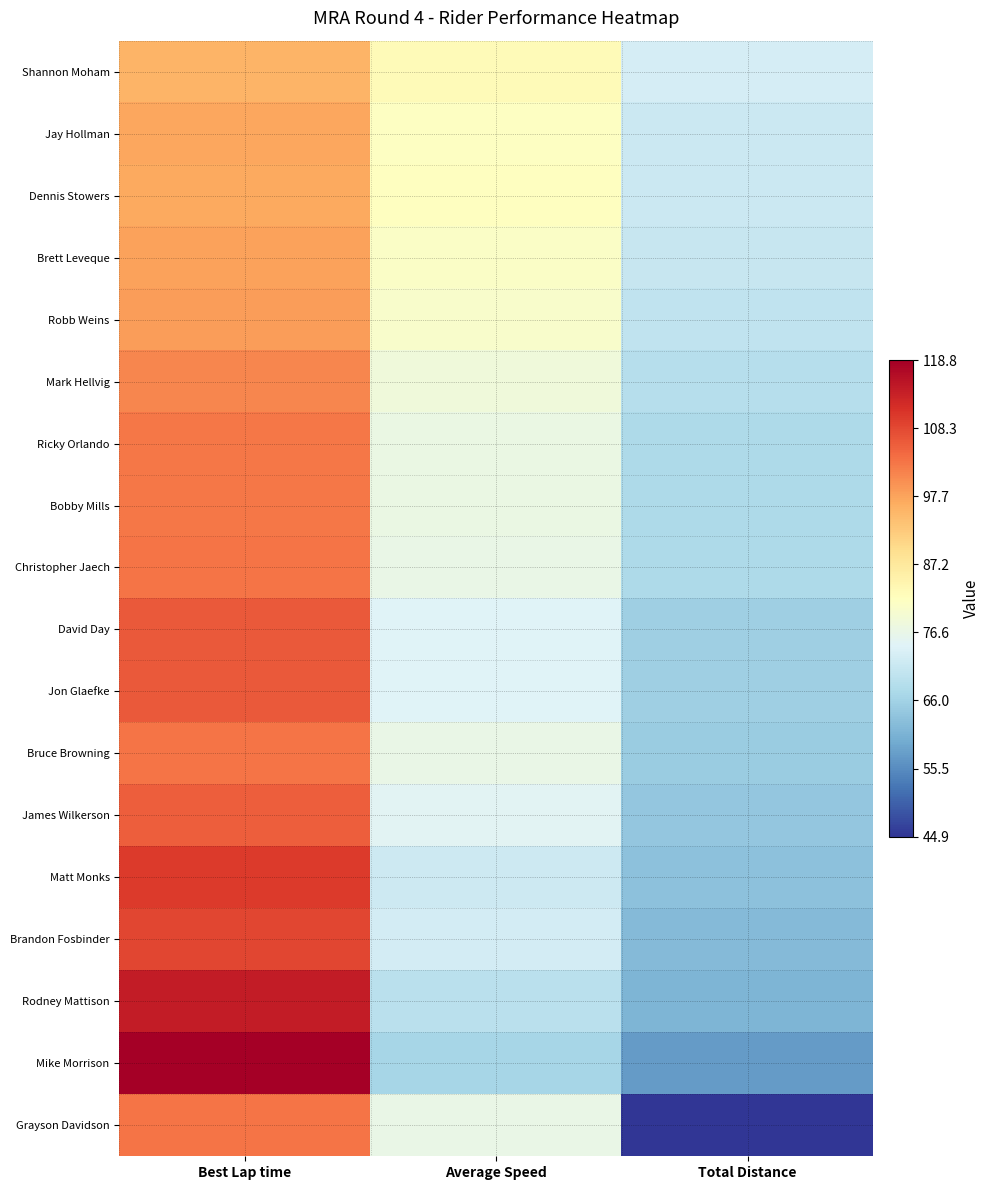

Reading right to left, list all the values displayed in this chart.

Shannon Moham: Total Distance=73.0	Average Speed=82.9	Best Lap time=95.6
Jay Hollman: Total Distance=71.7	Average Speed=81.3	Best Lap time=97.4
Dennis Stowers: Total Distance=71.6	Average Speed=81.7	Best Lap time=96.9
Brett Leveque: Total Distance=71.1	Average Speed=80.9	Best Lap time=97.9
Robb Weins: Total Distance=70.2	Average Speed=80.3	Best Lap time=98.6
Mark Hellvig: Total Distance=68.6	Average Speed=78.3	Best Lap time=101.1
Ricky Orlando: Total Distance=67.7	Average Speed=77.1	Best Lap time=102.8
Bobby Mills: Total Distance=67.5	Average Speed=77.1	Best Lap time=102.7
Christopher Jaech: Total Distance=67.5	Average Speed=76.7	Best Lap time=103.2
David Day: Total Distance=65.5	Average Speed=74.5	Best Lap time=106.3
Jon Glaefke: Total Distance=65.5	Average Speed=74.5	Best Lap time=106.2
Bruce Browning: Total Distance=65.1	Average Speed=76.7	Best Lap time=103.2
James Wilkerson: Total Distance=64.0	Average Speed=75.0	Best Lap time=105.6
Matt Monks: Total Distance=63.4	Average Speed=72.0	Best Lap time=110.0
Brandon Fosbinder: Total Distance=62.1	Average Speed=72.9	Best Lap time=108.6
Rodney Mattison: Total Distance=61.4	Average Speed=69.3	Best Lap time=114.3
Mike Morrison: Total Distance=57.5	Average Speed=66.6	Best Lap time=118.8
Grayson Davidson: Total Distance=44.9	Average Speed=76.7	Best Lap time=103.2